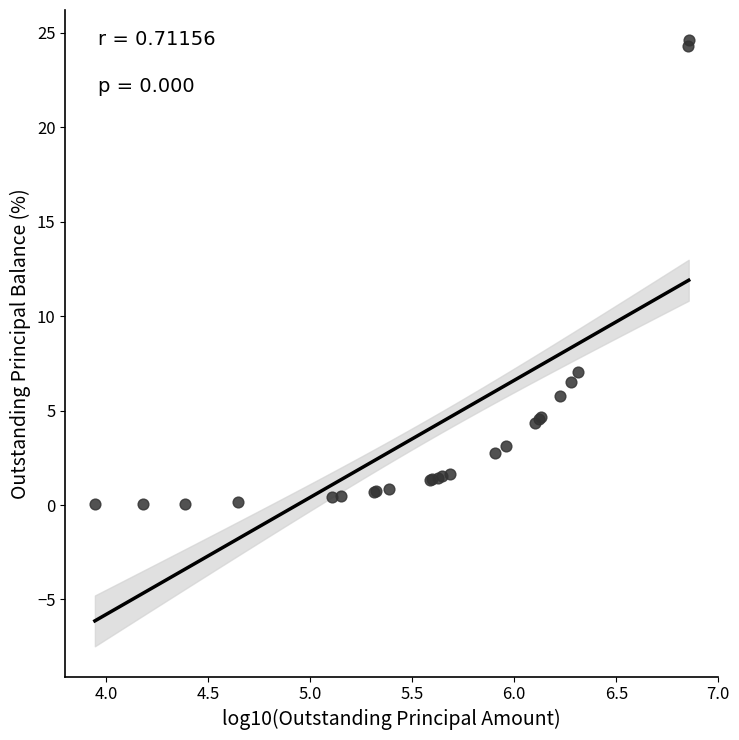

What Y value in the scatter plot is closest to 12?

7.0